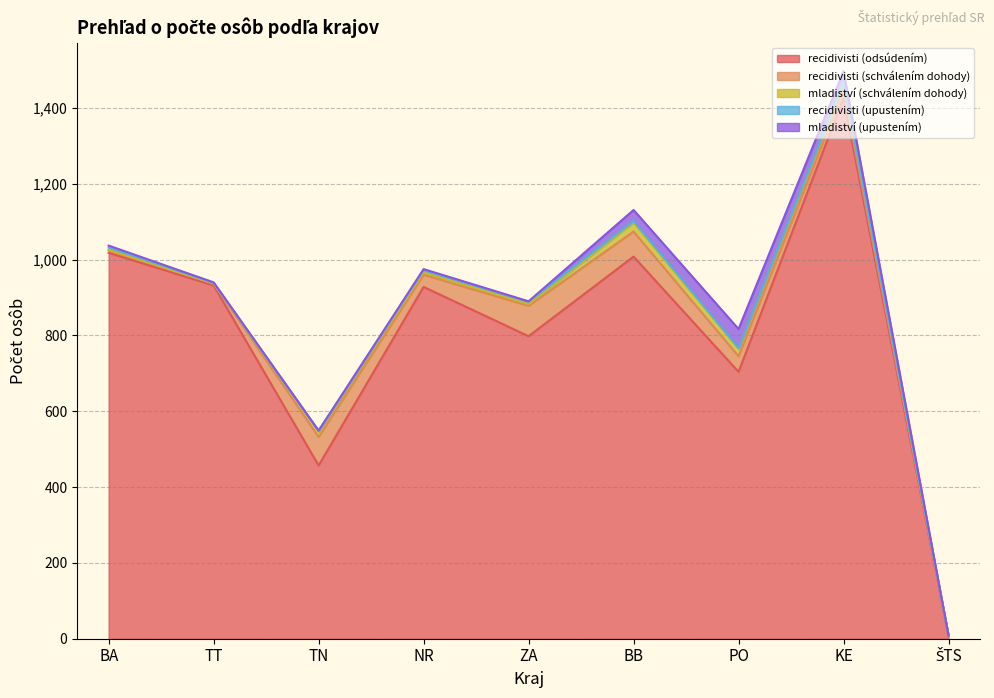

List the series in order of their peak value, highest first.

recidivisti (odsúdením), recidivisti (schválením dohody), mladiství (upustením), mladiství (schválením dohody), recidivisti (upustením)